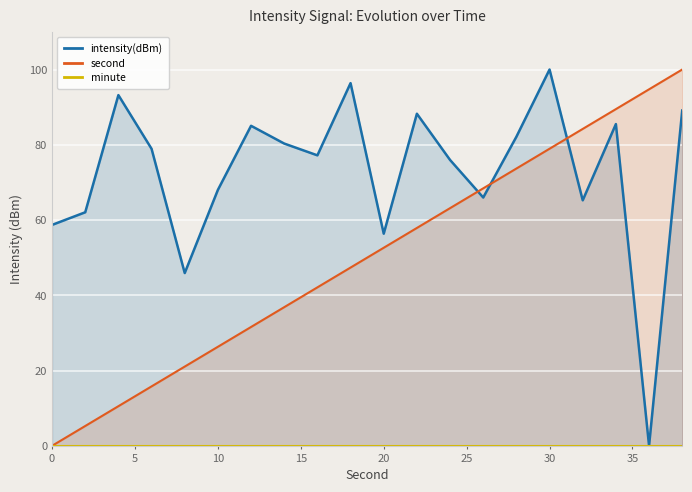

Does the chart display data point markers on the line(s)?

No